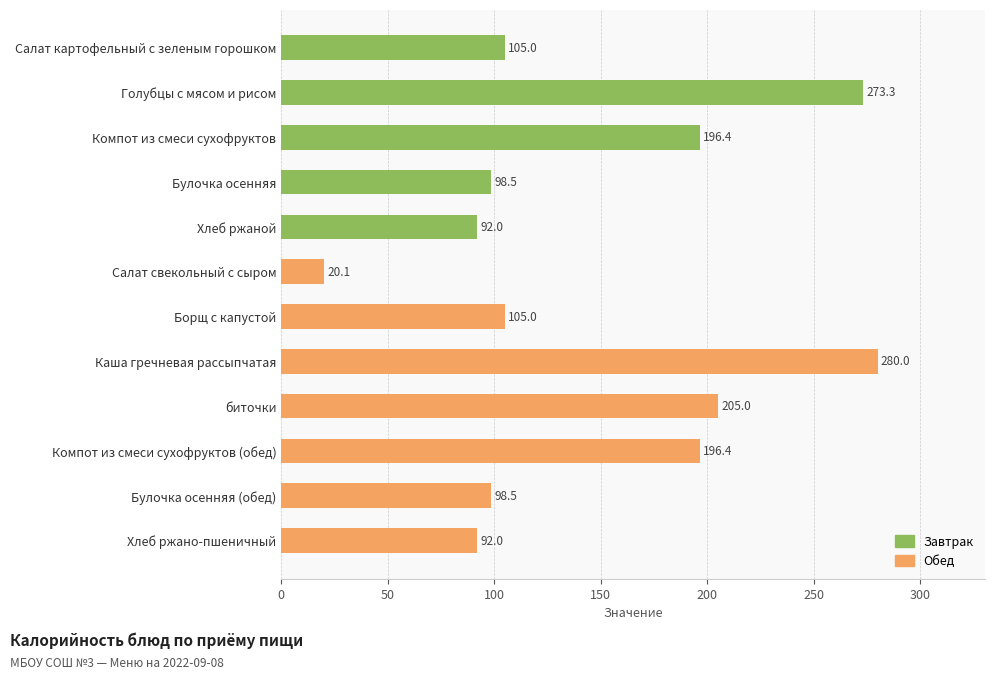

What is the sum of all values?

1762.2